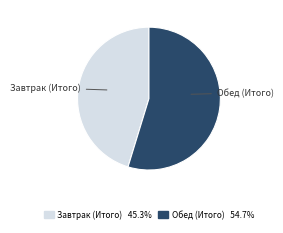

What is the ratio of the value at Завтрак (Итого) to the value at Обед (Итого)?

0.8